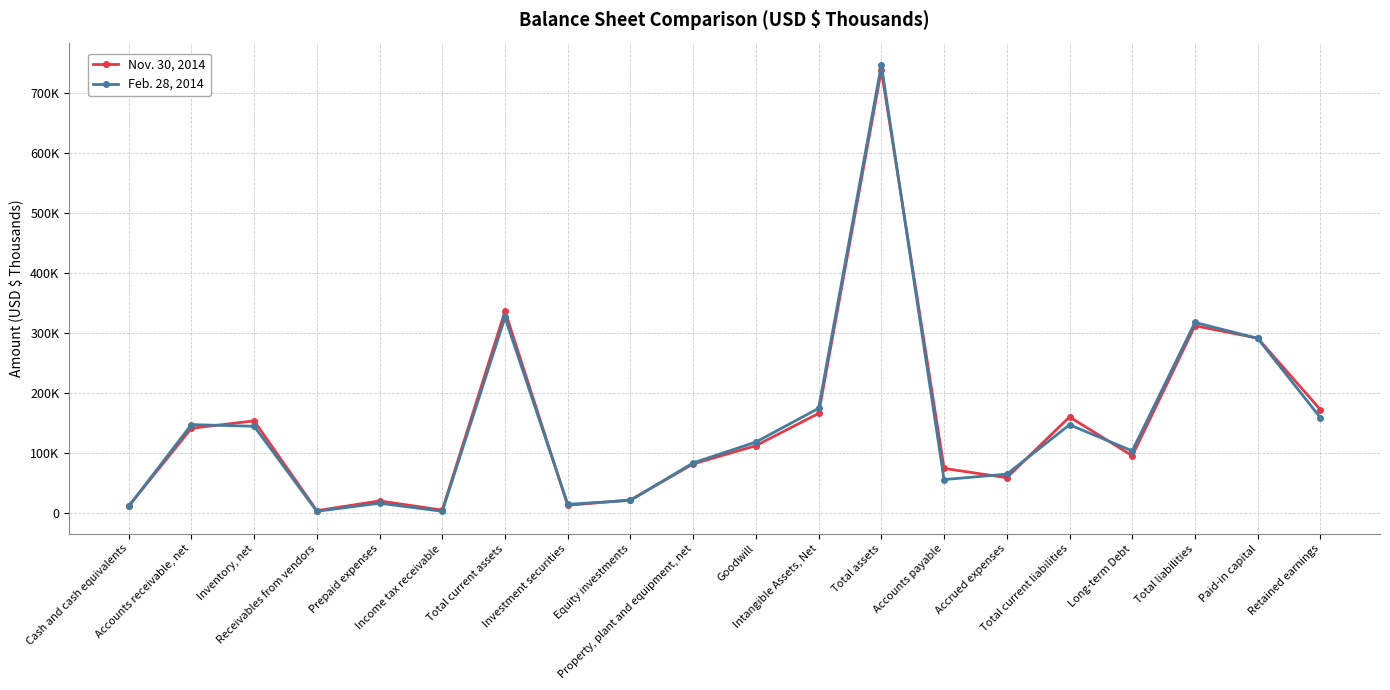

Is it true that Nov. 30, 2014 equals 6766 at Prepaid expenses?

False